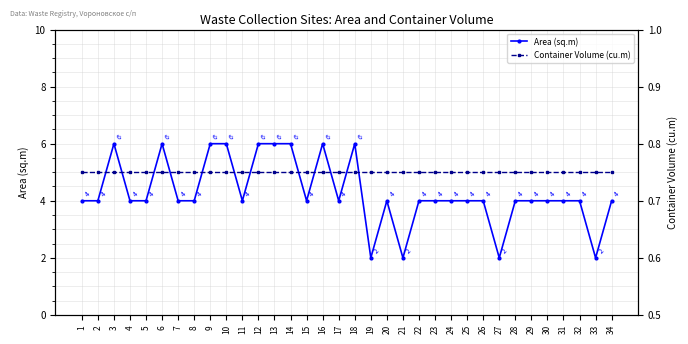

How many lines are shown in the chart?

2